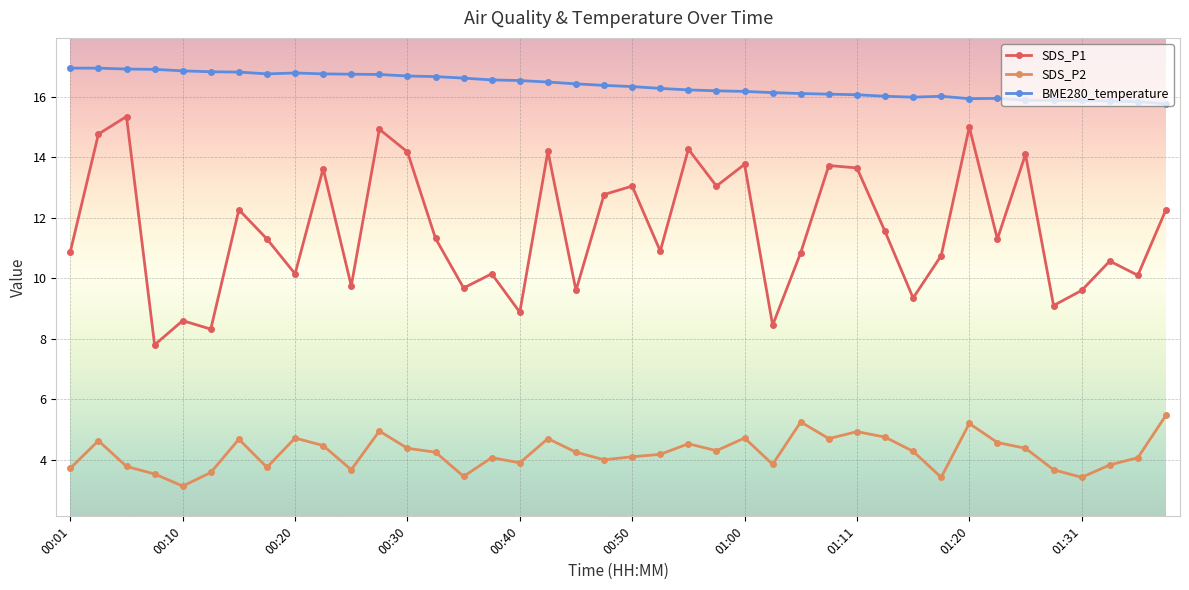

Which series has the widest spread of values?

SDS_P1